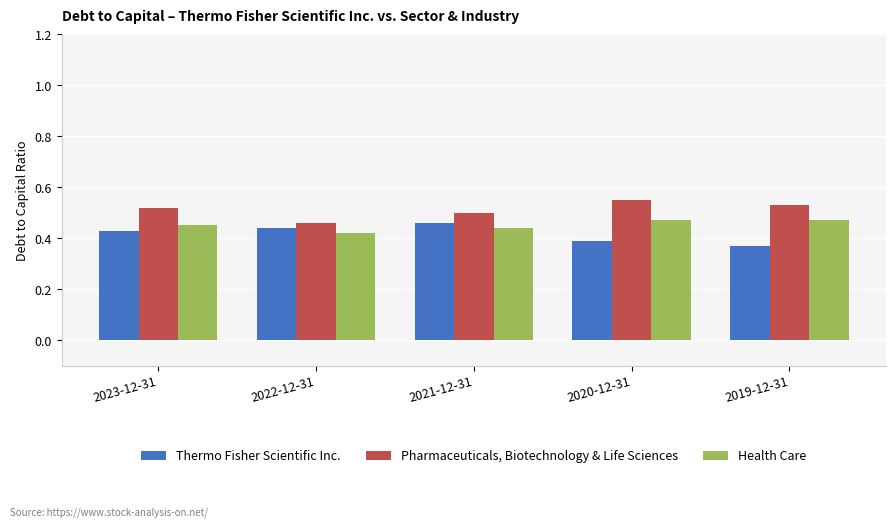

The Pharmaceuticals, Biotechnology & Life Sciences series shows 0.3 at 2020-12-31. True or false?

False